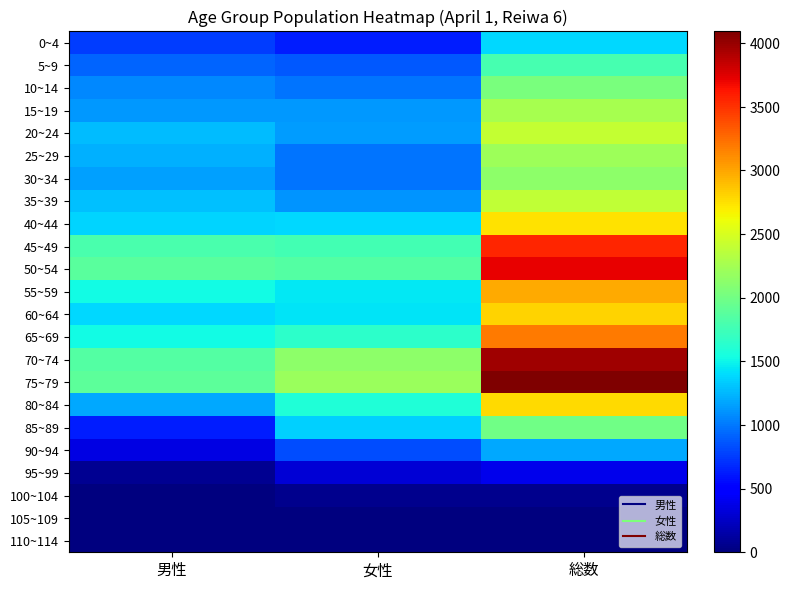

At how many categories does at least one series exceed 520?

3